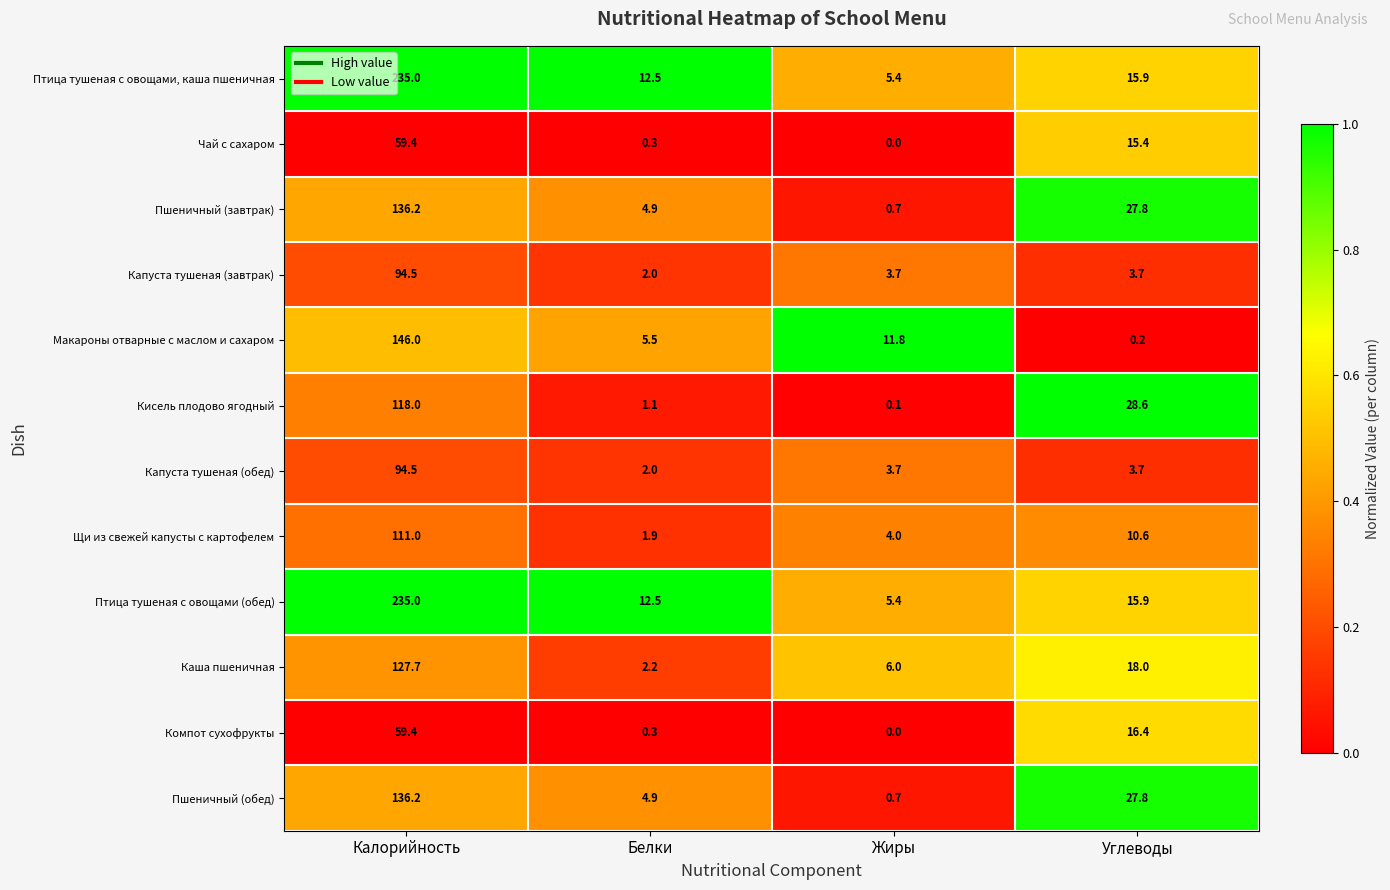

What is the total value across all series at Калорийность?

1552.9